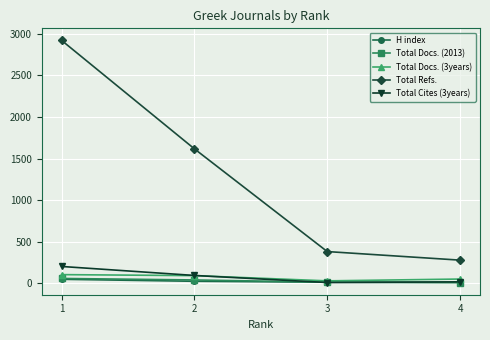

Is the value of H index at 1 greater than the value of Total Cites (3years) at 3?

Yes